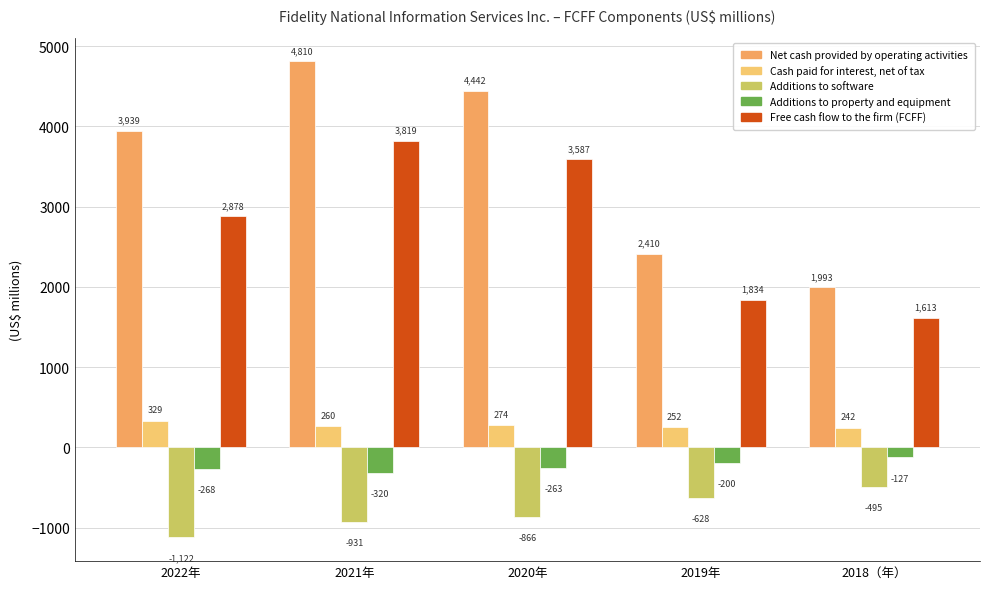

How many series are shown in this chart?

5